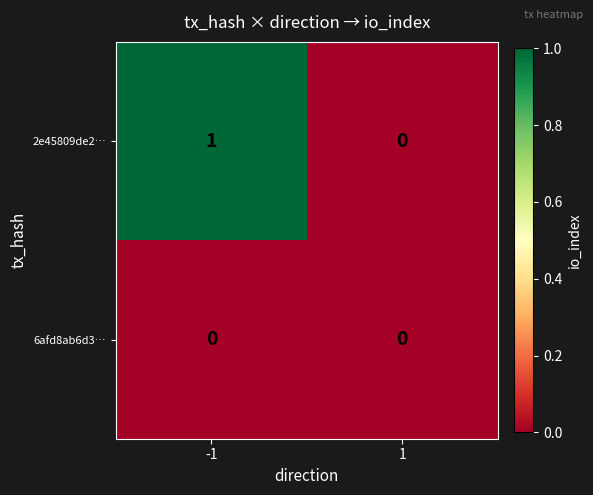

Which series has the largest total across all categories?

2e45809de2…